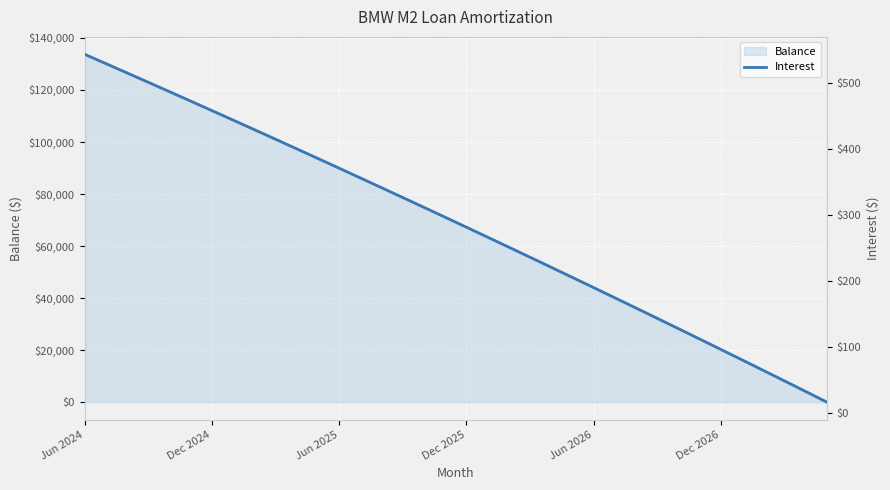

List the labels in order of value, smallest first.

35, 34, 33, 32, 31, 30, 29, 28, 27, 26, 25, 24, 23, 22, 21, 20, 19, 18, 17, 16, 15, 14, 13, 12, 11, 10, 9, 8, 7, 6, Dec 2026, Jun 2026, Dec 2025, Jun 2025, Dec 2024, Jun 2024